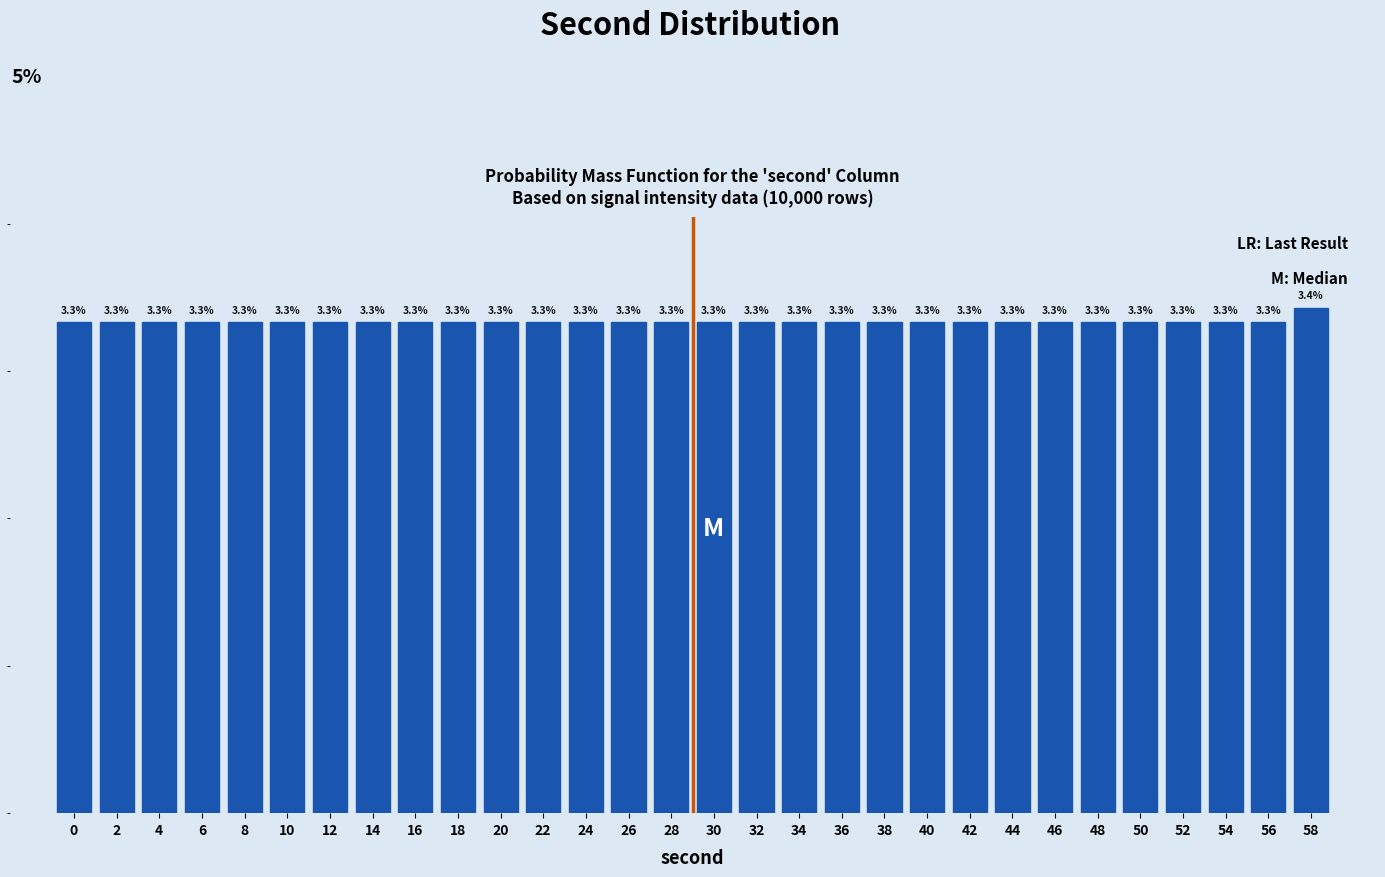

Does the chart contain any negative values?

No